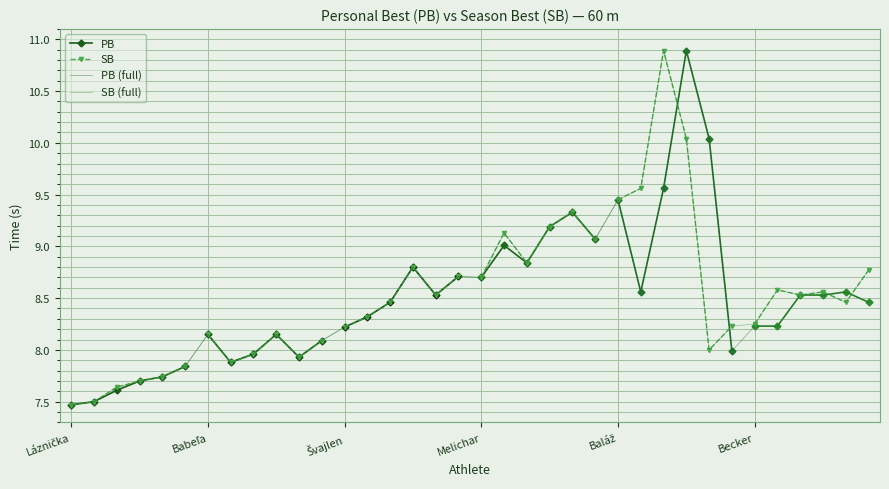

Approximately how many times larger is the value at Kubala compared to Podskoč?

0.9